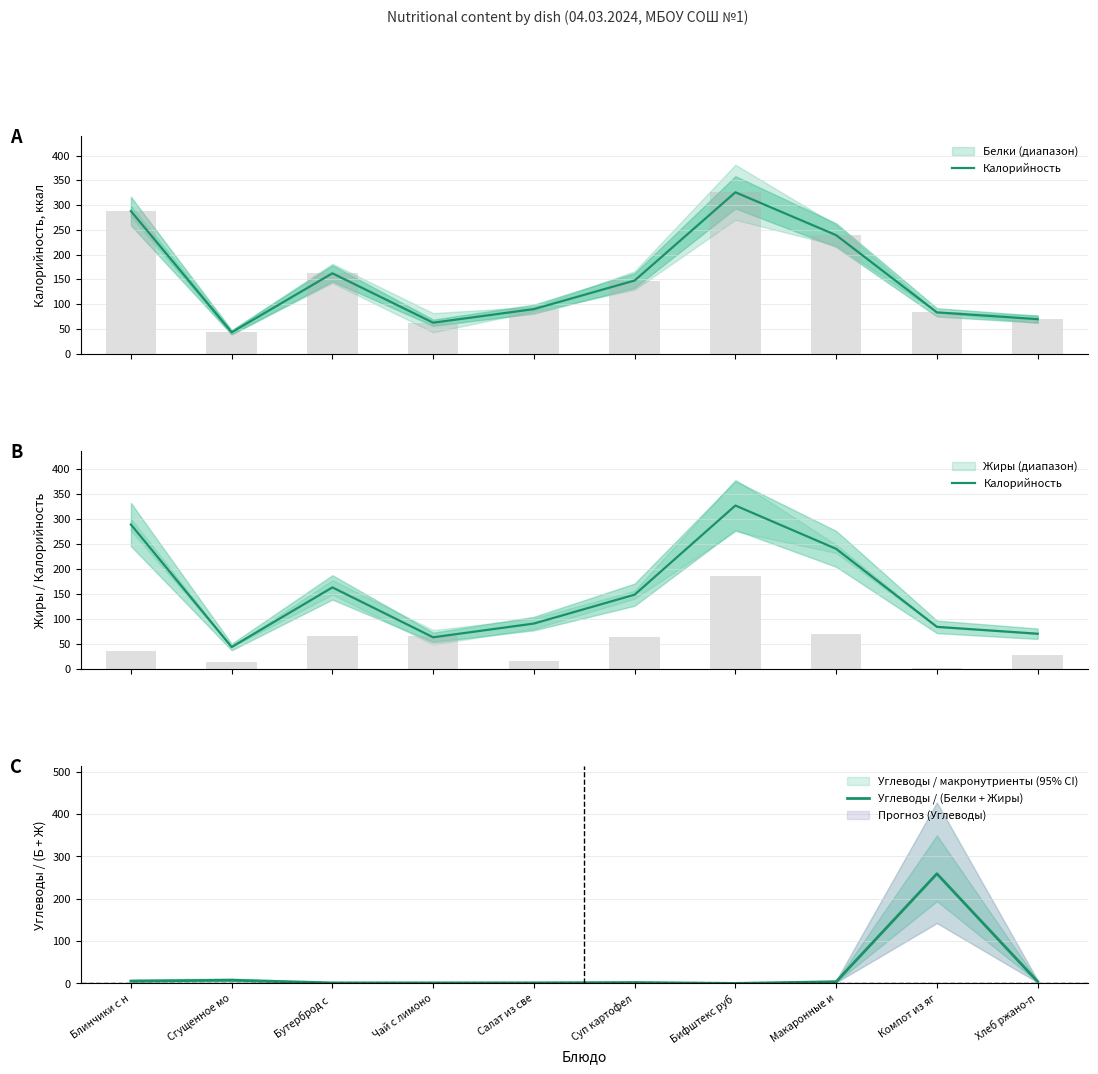

What is the minimum value shown in the chart?

0.1